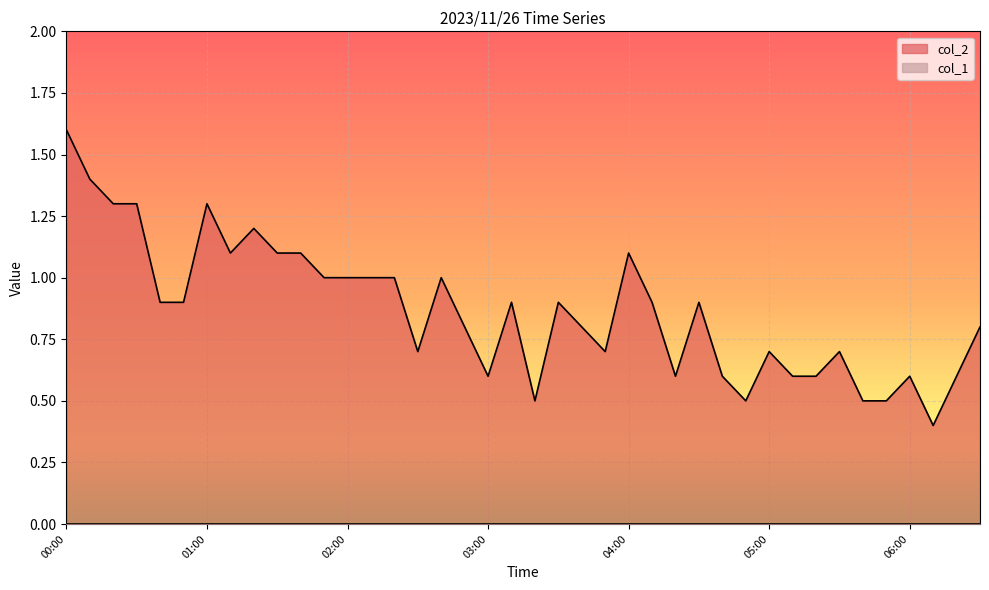

What is the value of the 9th point from the left?

1.2